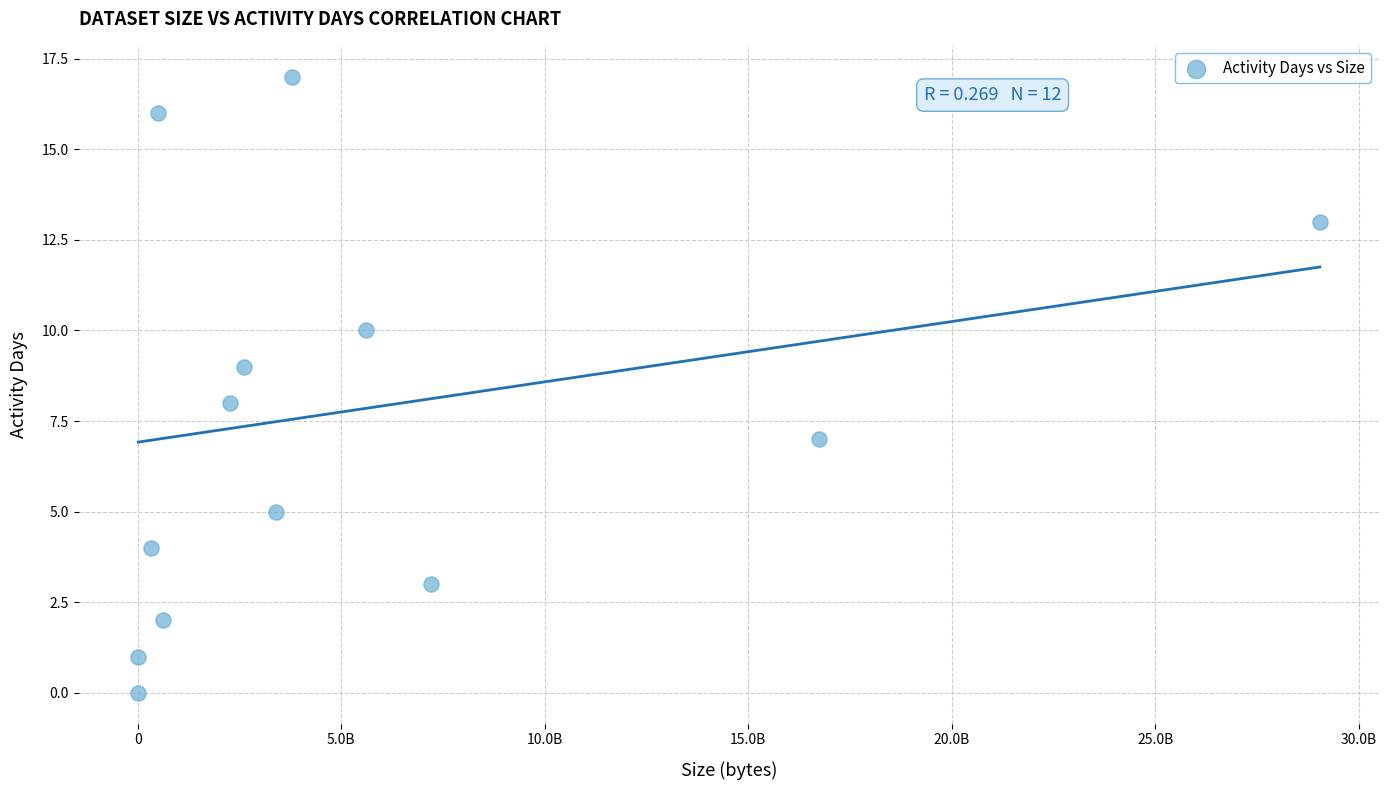

What is the range of X values (max minus min)?

29047179320